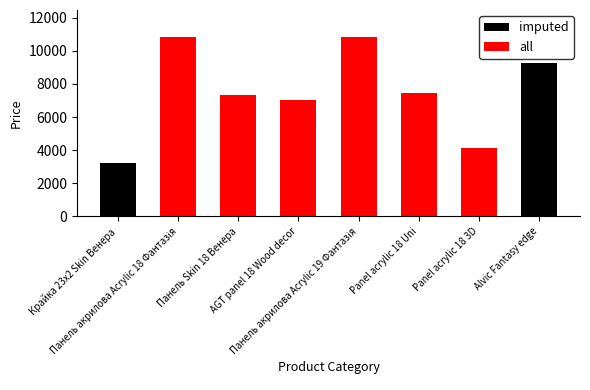

Reading left to right, extract all data points from this chart.

imputed: Крайка 23x2 Skin Венера=3205.0	Панель акрилова Acrylic 18 Фантазія=10840.1	Панель Skin 18 Венера=7360.2	AGT panel 18 Wood decor=7002.7	Панель акрилова Acrylic 19 Фантазія=10840.1	Panel acrylic 18 Uni=7453.8	Panel acrylic 18 3D=4161.8	Alvic Fantasy edge=9246.0
all: Крайка 23x2 Skin Венера=32.0	Панель акрилова Acrylic 18 Фантазія=10840.1	Панель Skin 18 Венера=7360.2	AGT panel 18 Wood decor=7002.7	Панель акрилова Acrylic 19 Фантазія=10840.1	Panel acrylic 18 Uni=7453.8	Panel acrylic 18 3D=4161.8	Alvic Fantasy edge=41.1